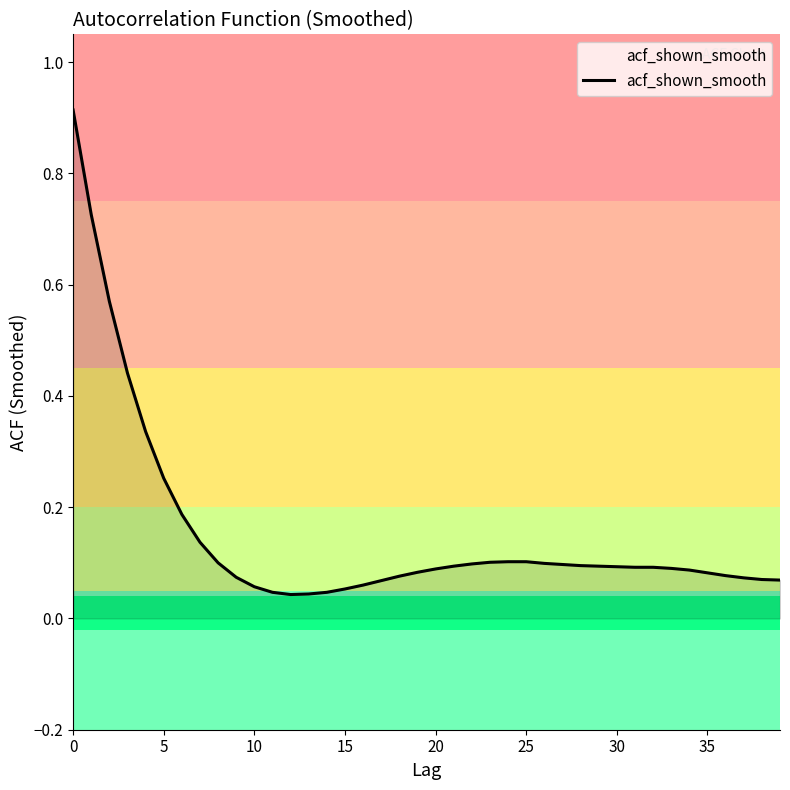

Reading left to right, what are all the values shown in this chart?

0.9	0.7	0.6	0.4	0.3	0.3	0.2	0.1	0.1	0.1	0.1	0.0	0.0	0.0	0.0	0.1	0.1	0.1	0.1	0.1	0.1	0.1	0.1	0.1	0.1	0.1	0.1	0.1	0.1	0.1	0.1	0.1	0.1	0.1	0.1	0.1	0.1	0.1	0.1	0.1